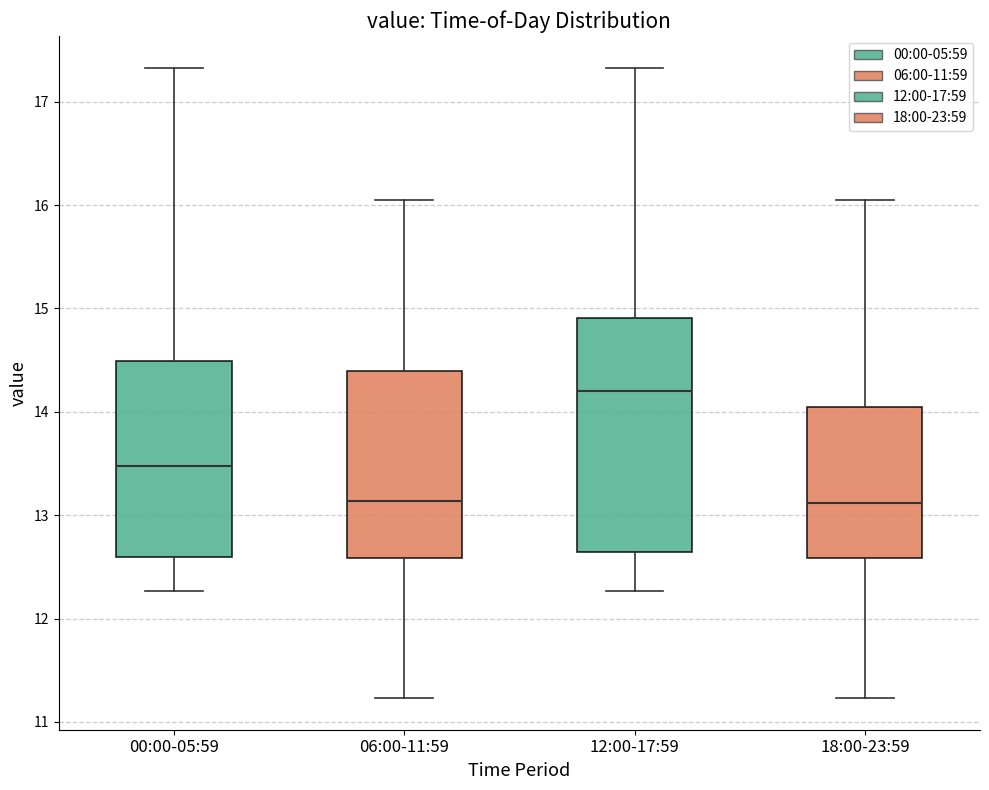

Where does the lower whisker of the box for 00:00-05:59 end on the y-axis? The values are not printed on the chart, so give them approximately, as read against the axis.

12.3